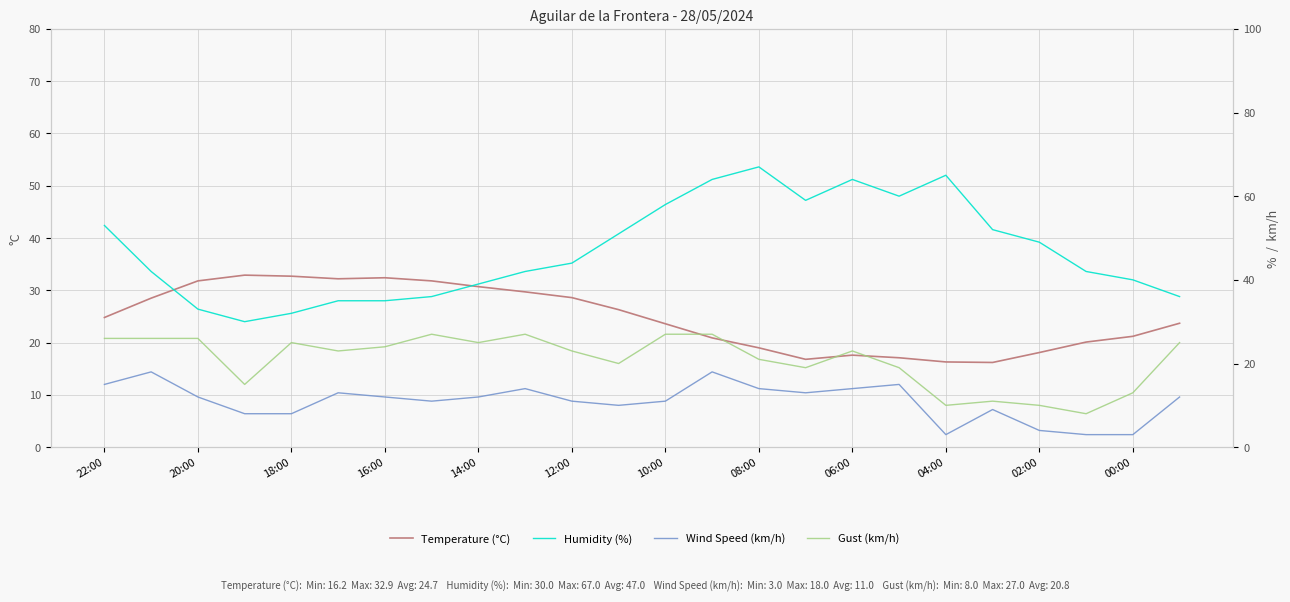

Does the chart have visible grid lines?

Yes